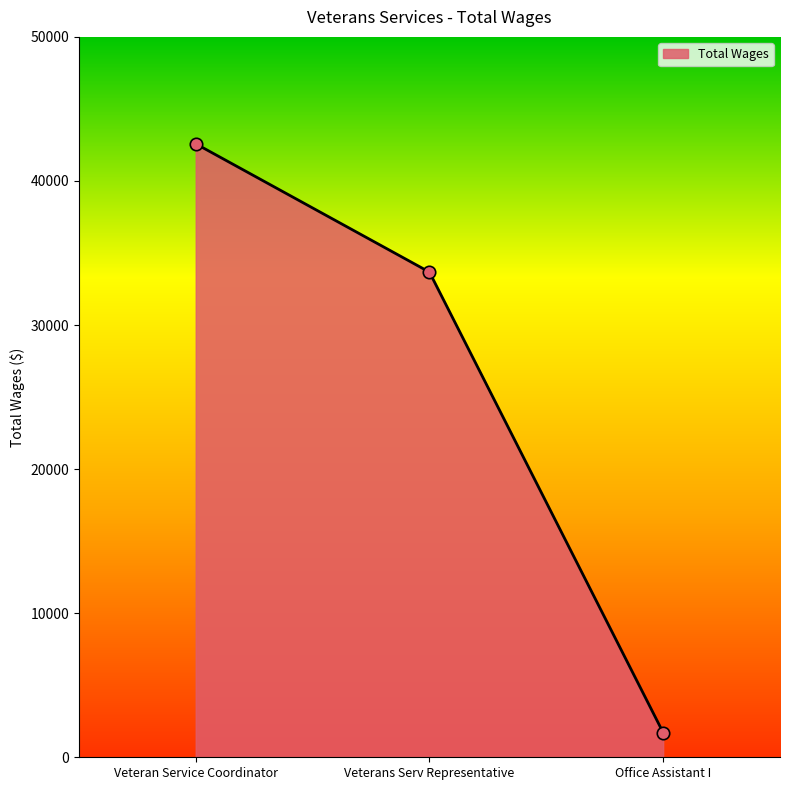

What is the change in value from Veterans Serv Representative to Office Assistant I?

-31959